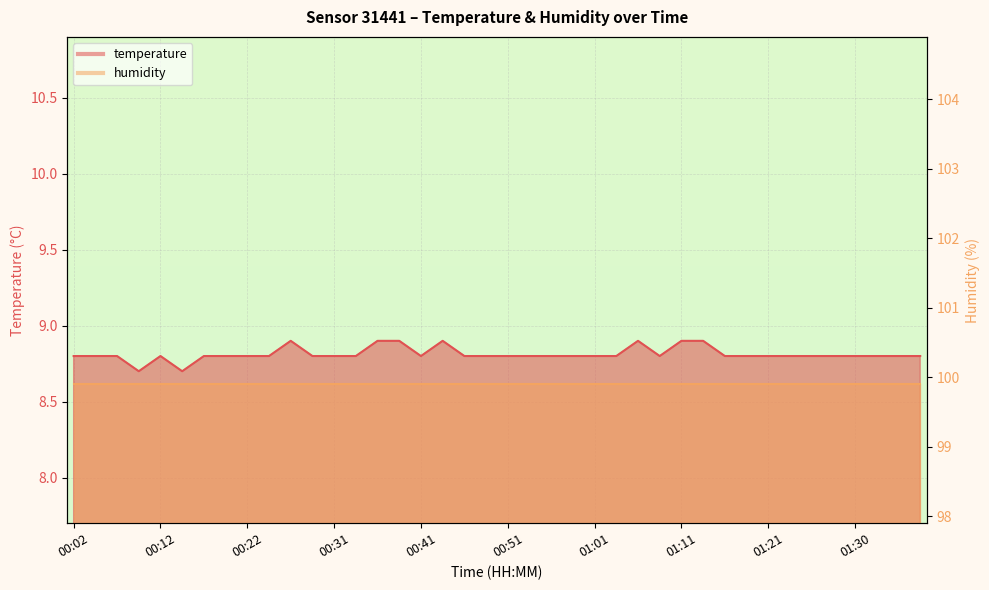

What is the ratio of the value at 00:31 to the value at 00:29?

1.0